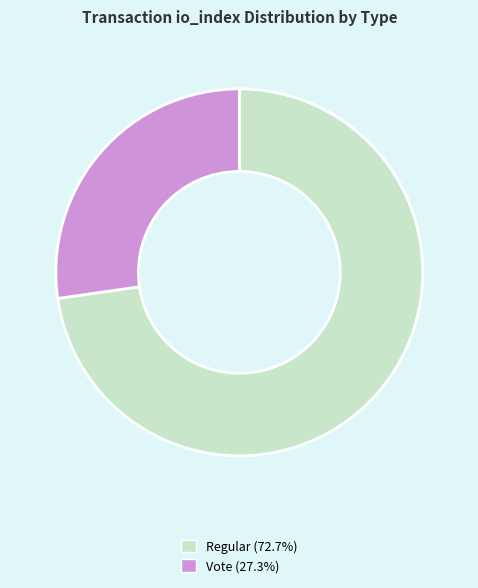

Does any single category account for the majority?

Yes